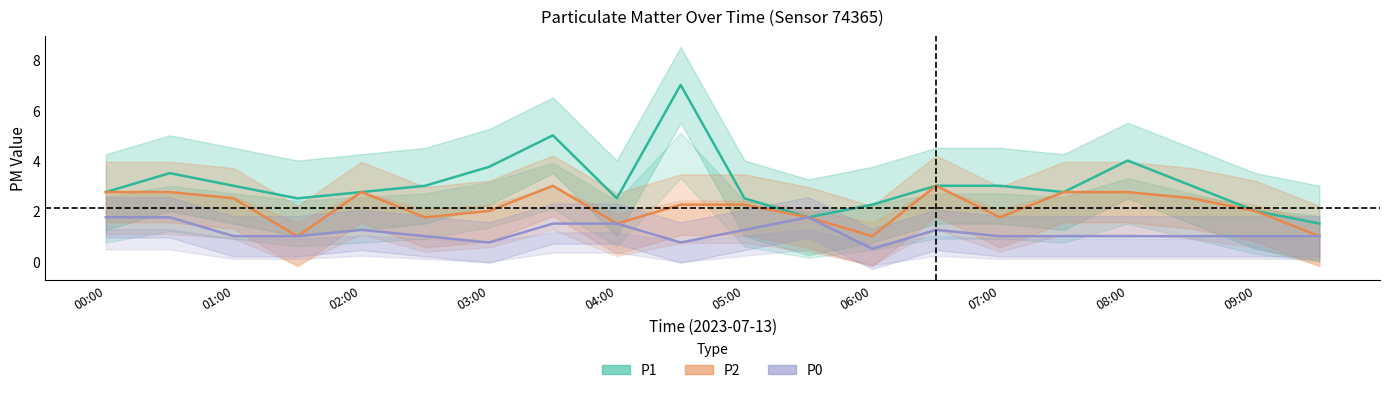

What is the label of the 10th point from the right?

05:00